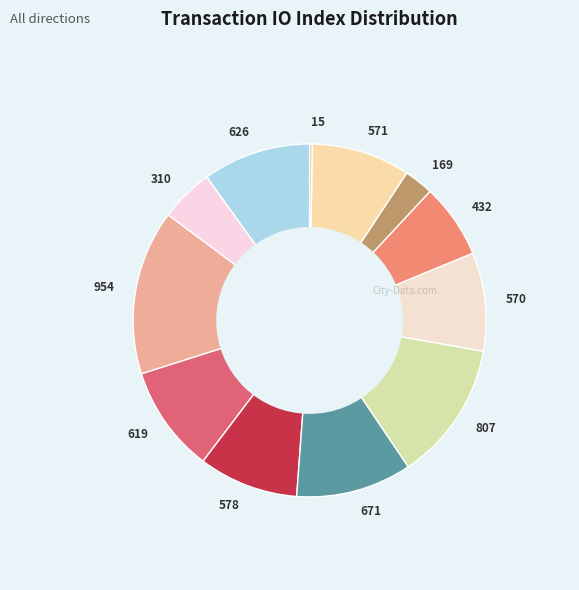

The 807 slice represents 13% of the pie. True or false?

True